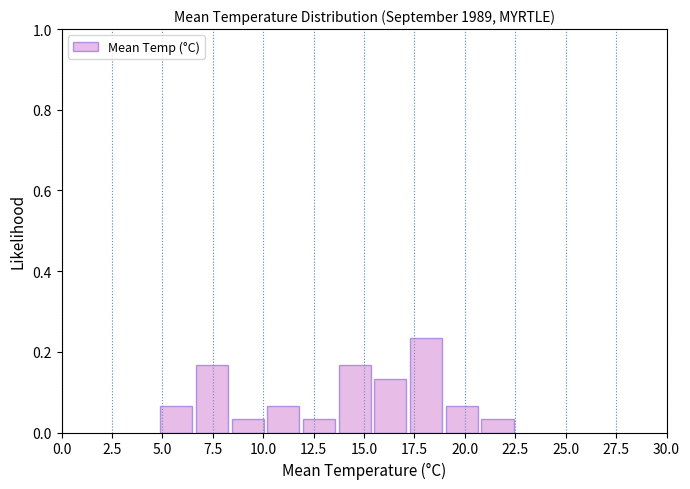

Read against the x-axis, roughly where is the centre of the tallest bar?

18.0